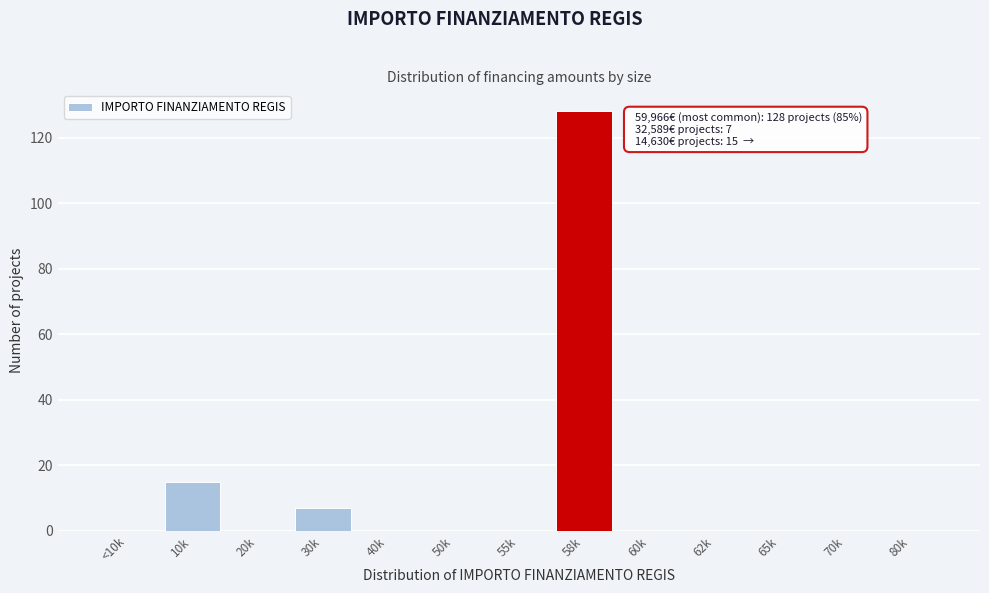

Reading left to right, extract all data points from this chart.

<10k=0	10k=15	20k=0	30k=7	40k=0	50k=0	55k=0	58k=128	60k=0	62k=0	65k=0	70k=0	80k=0